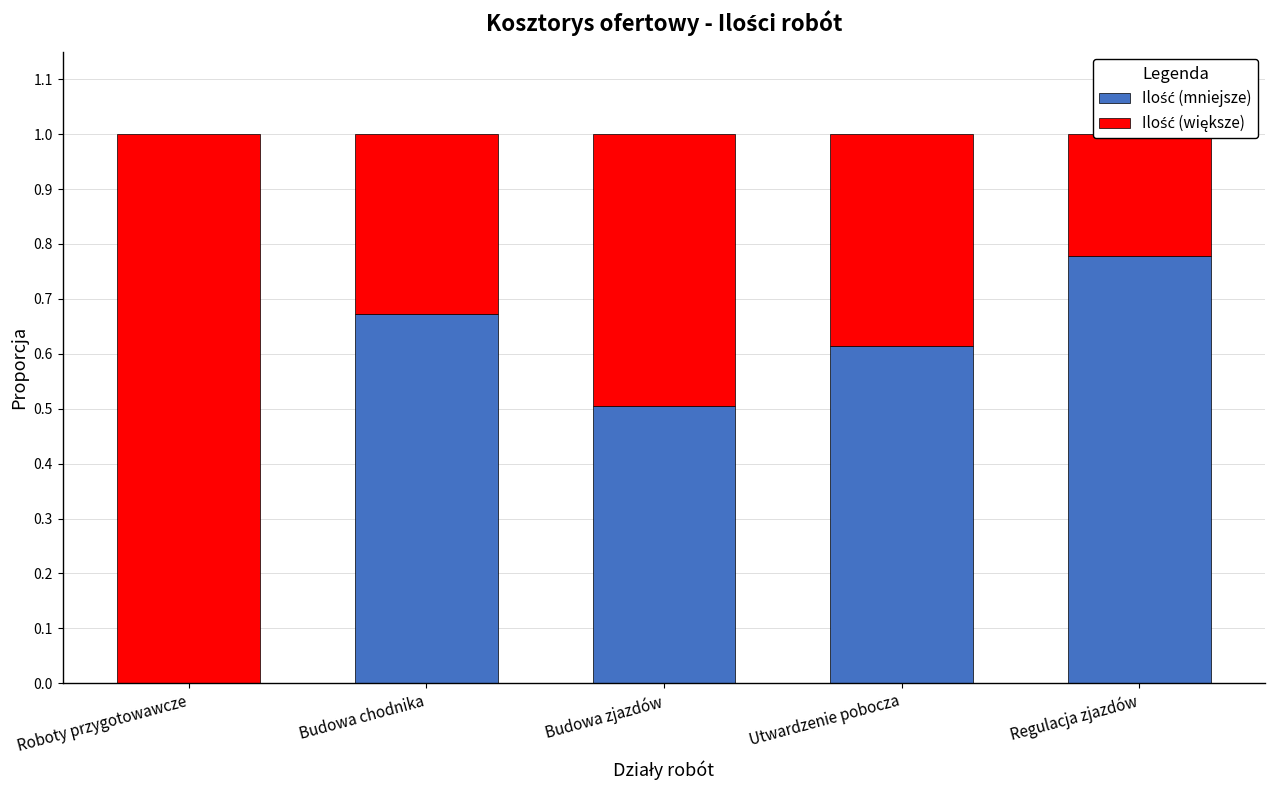

What is the spread (max minus min) of values at Budowa chodnika?

0.3